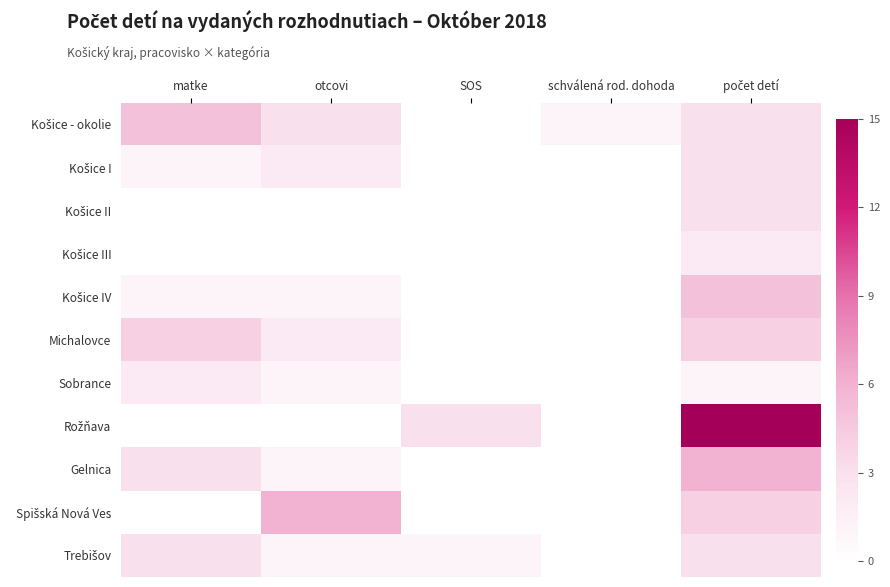

What is the total value across all series at schválená rod. dohoda?

1